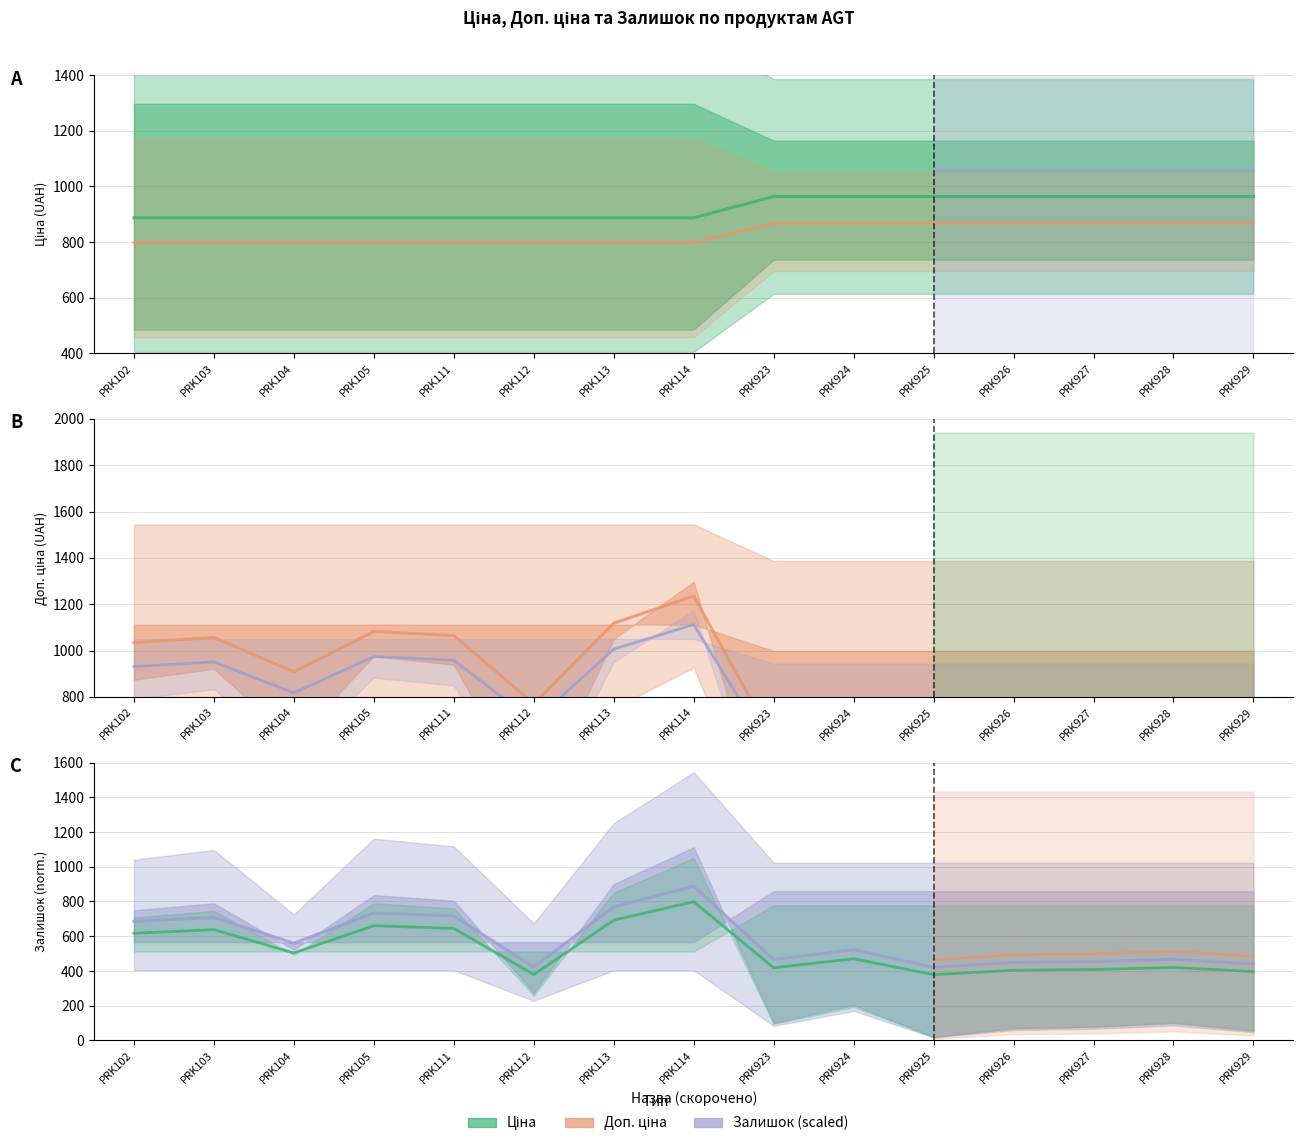

True or false: Доп. ціна has more than 1 interior local peaks.

False